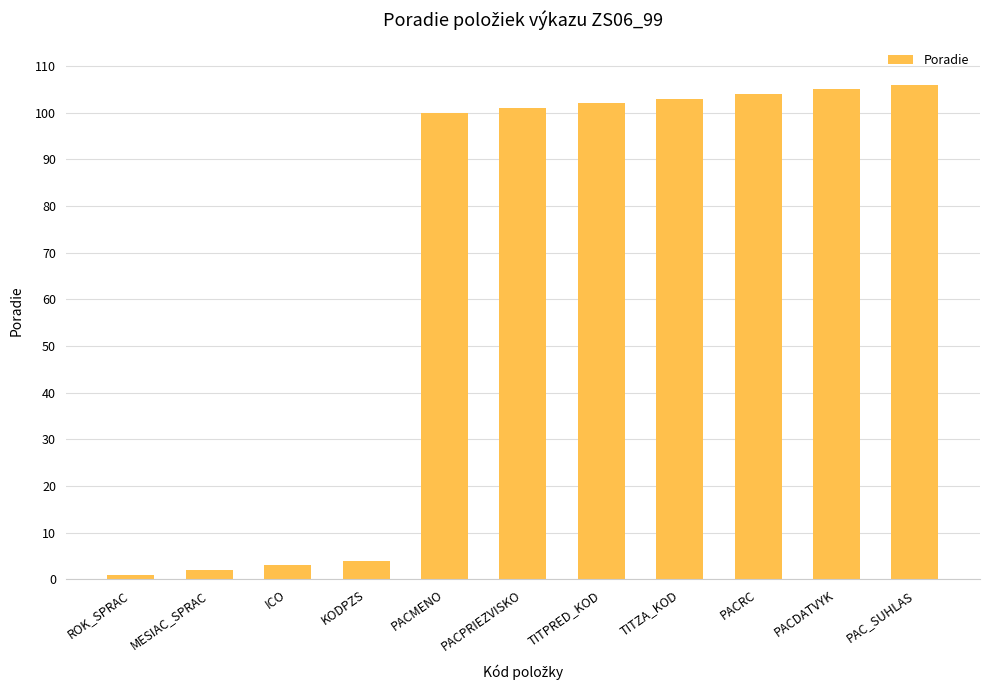

List the labels in order of value, largest first.

PAC_SUHLAS, PACDATVYK, PACRC, TITZA_KOD, TITPRED_KOD, PACPRIEZVISKO, PACMENO, KODPZS, ICO, MESIAC_SPRAC, ROK_SPRAC